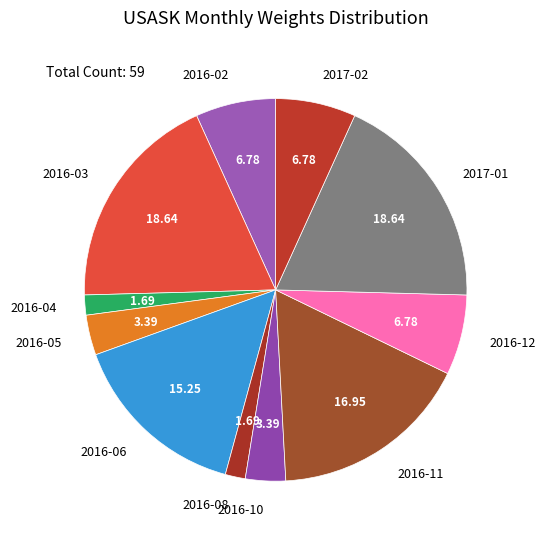

How many segments does this pie chart have?

11